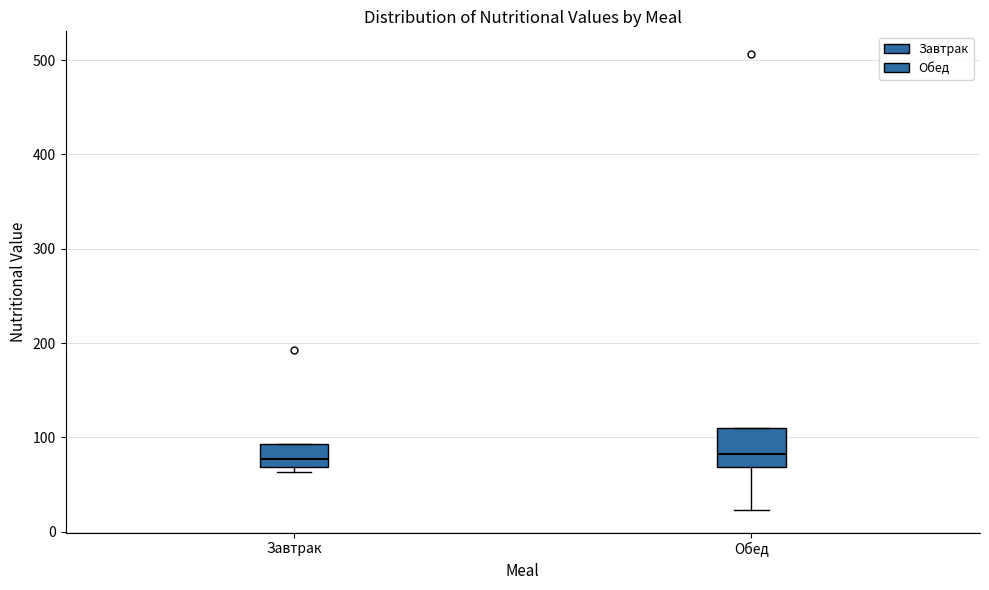

Comparing the boxes themselves (not the whiskers), which one is the tallest?

Обед